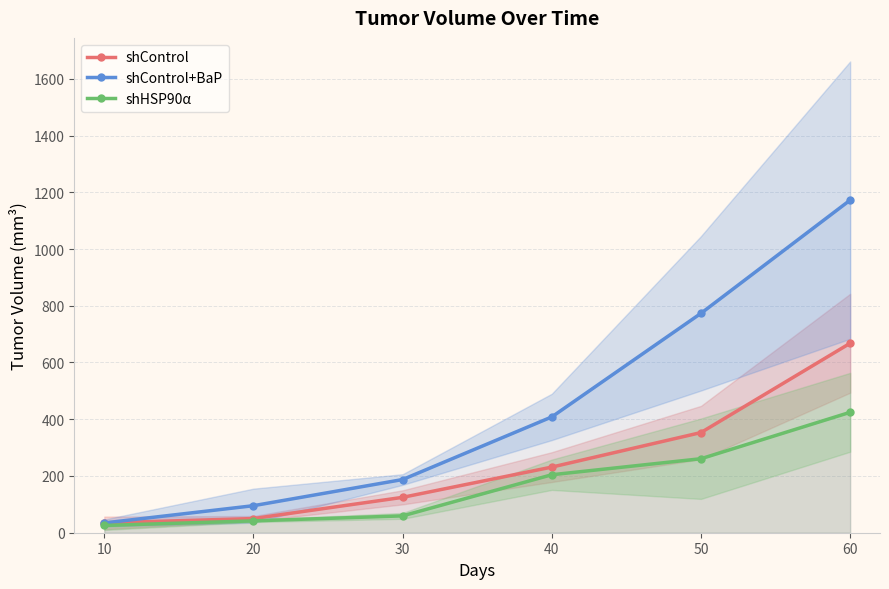

Between 20 and 50, which is larger?

50